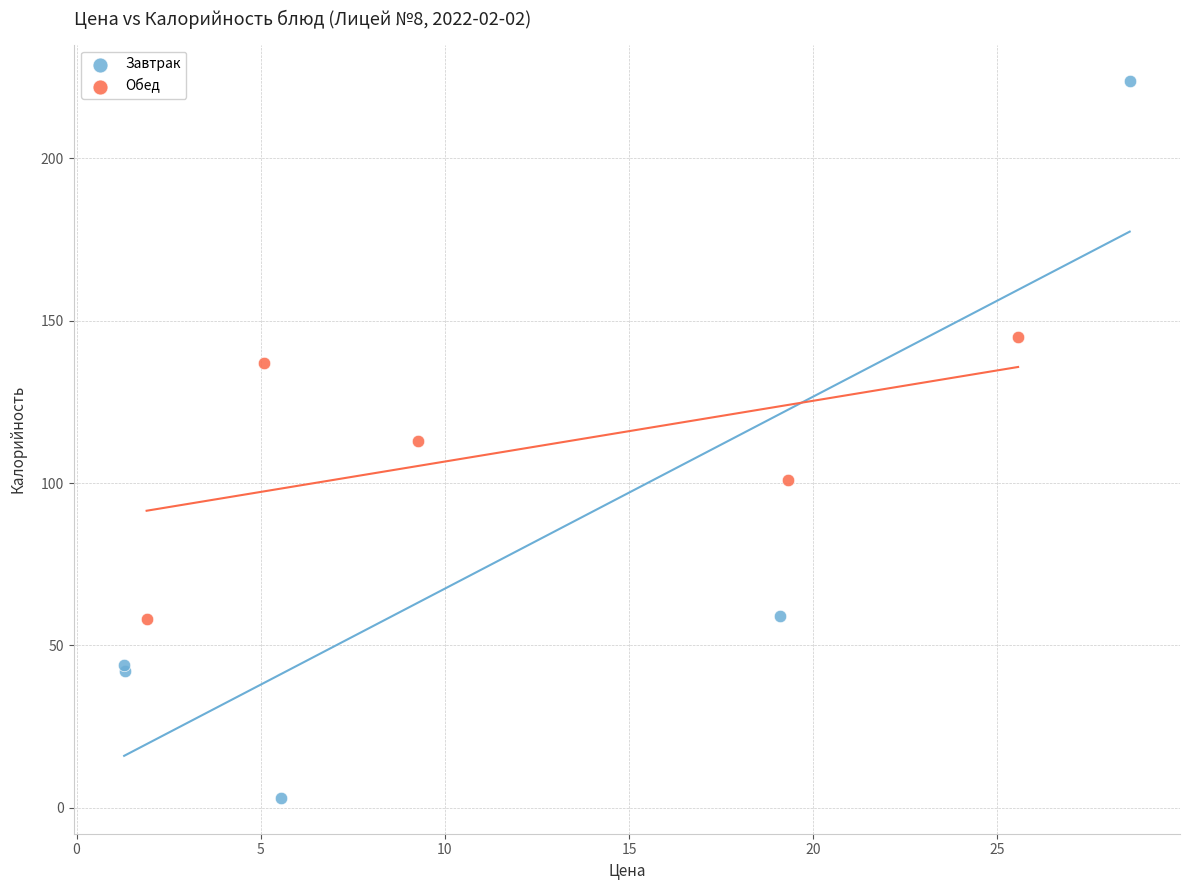

Which series contains the highest Y value?

Завтрак